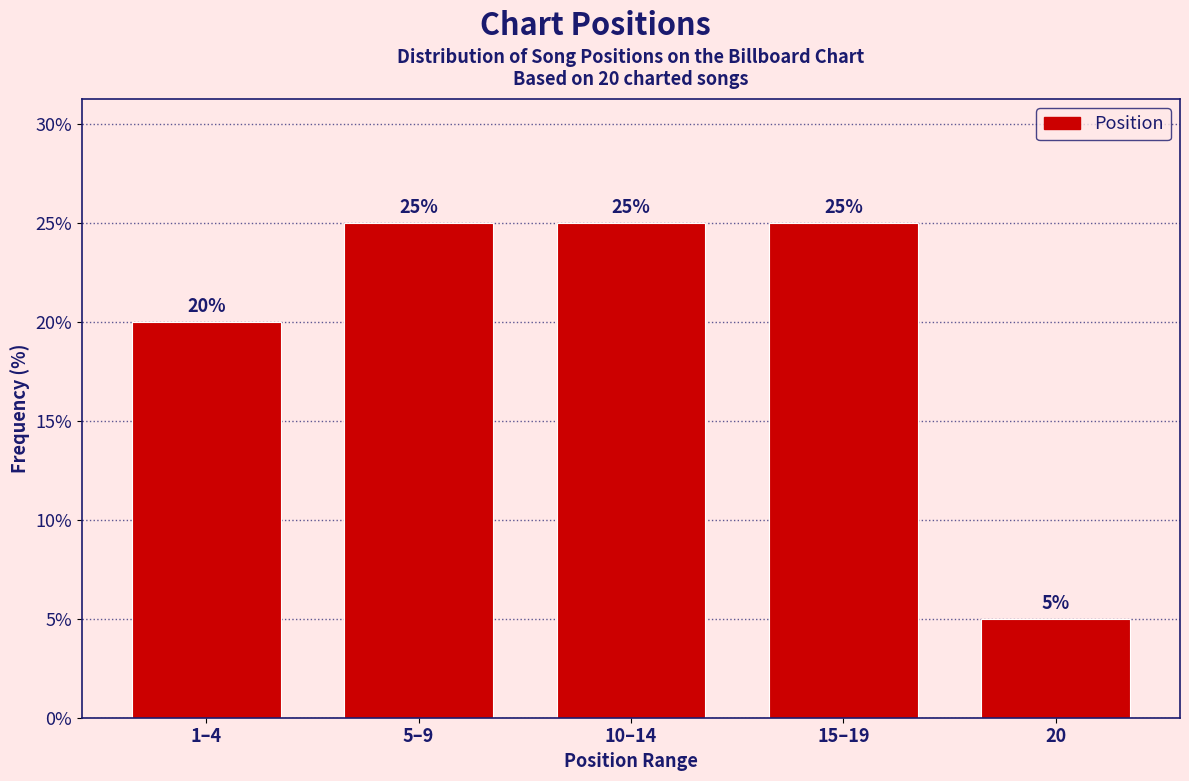

Reading right to left, list all the values displayed in this chart.

20=5	15–19=25	10–14=25	5–9=25	1–4=20